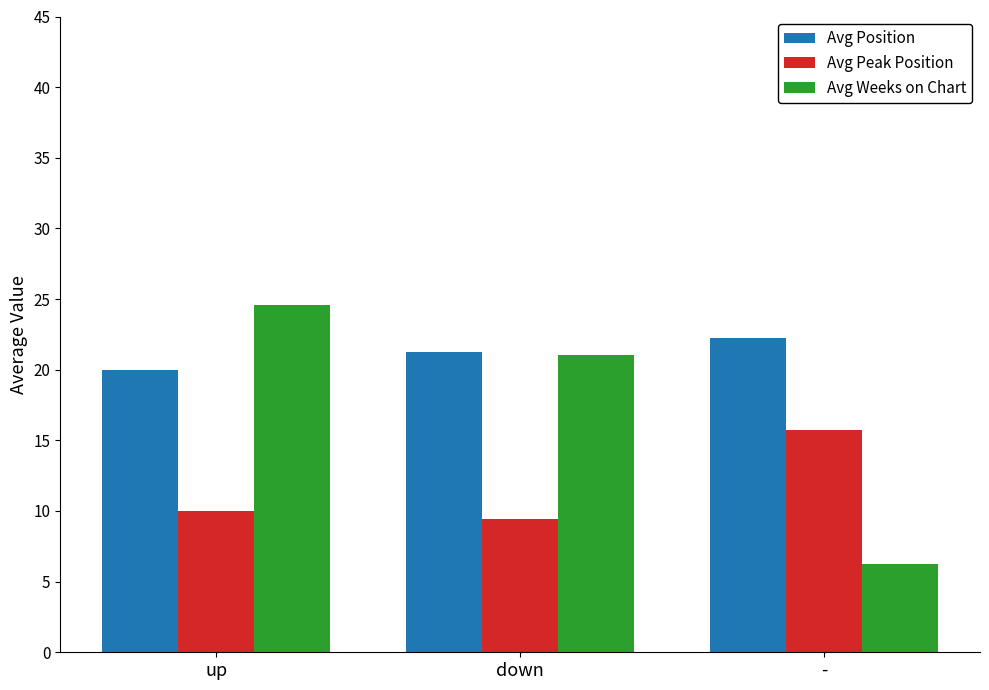

What position from the right is down?

2